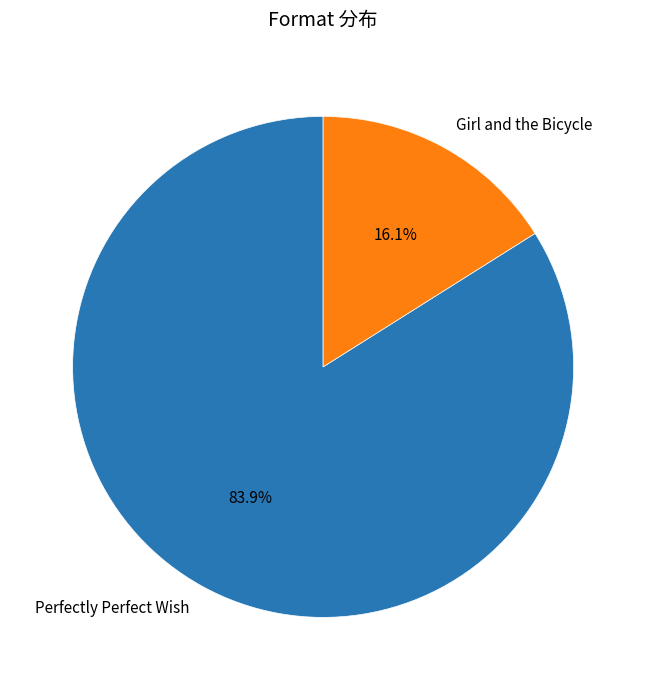

Count the number of slices in the pie.

2